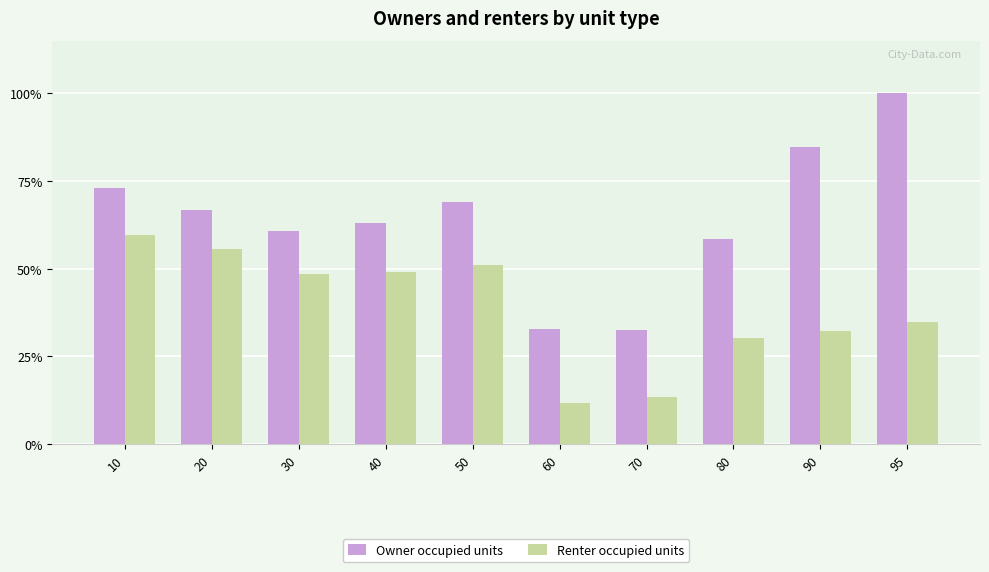

Reading right to left, transcribe all the data shown in this chart.

Owner occupied units: 95=1993	90=1687	80=1167	70=646	60=654	50=1377	40=1254	30=1213	20=1331	10=1457
Renter occupied units: 95=696	90=643	80=605	70=268	60=231	50=1019	40=975	30=966	20=1111	10=1185